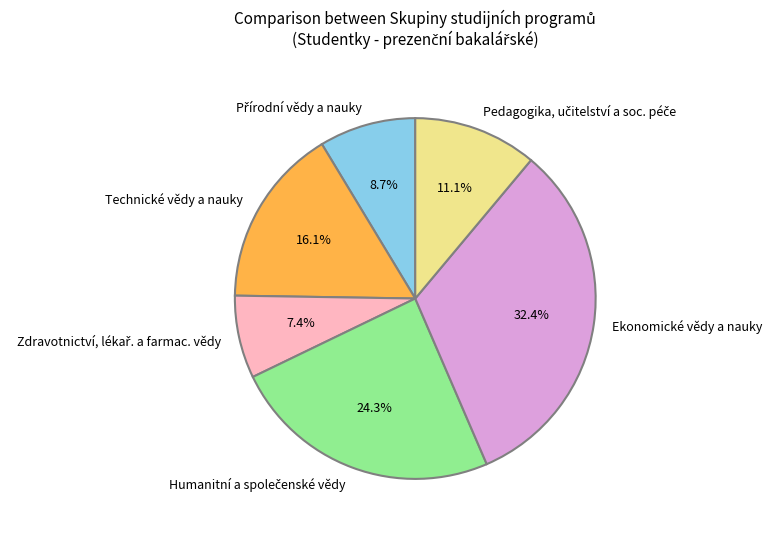

Which category has the biggest portion of the pie?

Ekonomické vědy a nauky